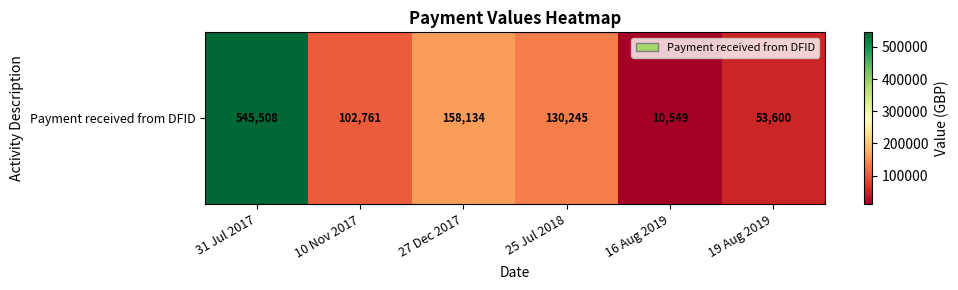

Which has a higher value, 10 Nov 2017 or 16 Aug 2019?

10 Nov 2017